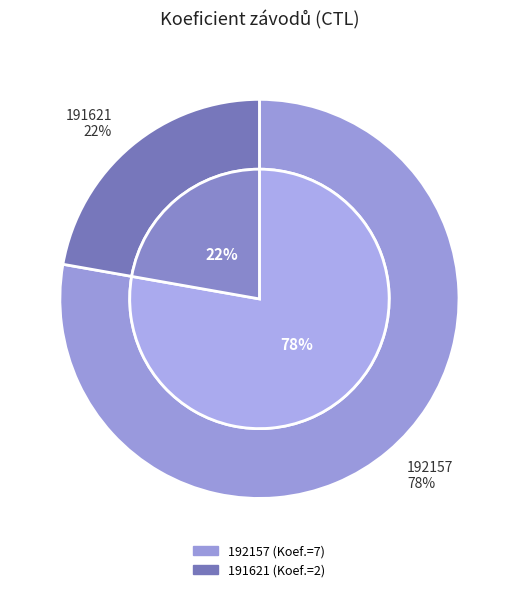

How many slices are in this pie chart?

2